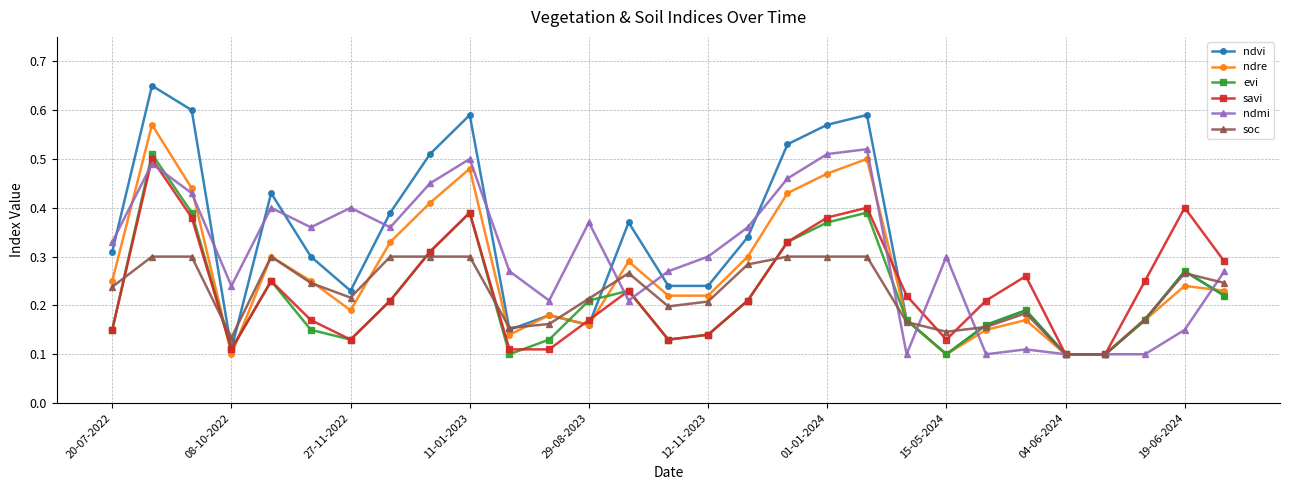

True or false: evi and soc cross at least once.

True